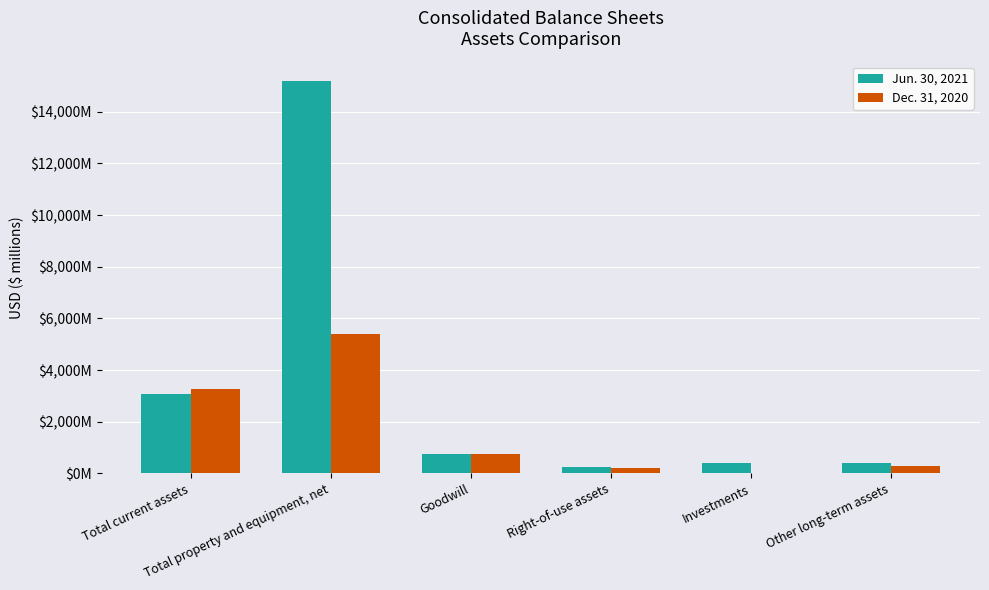

Are the bars horizontal?

No